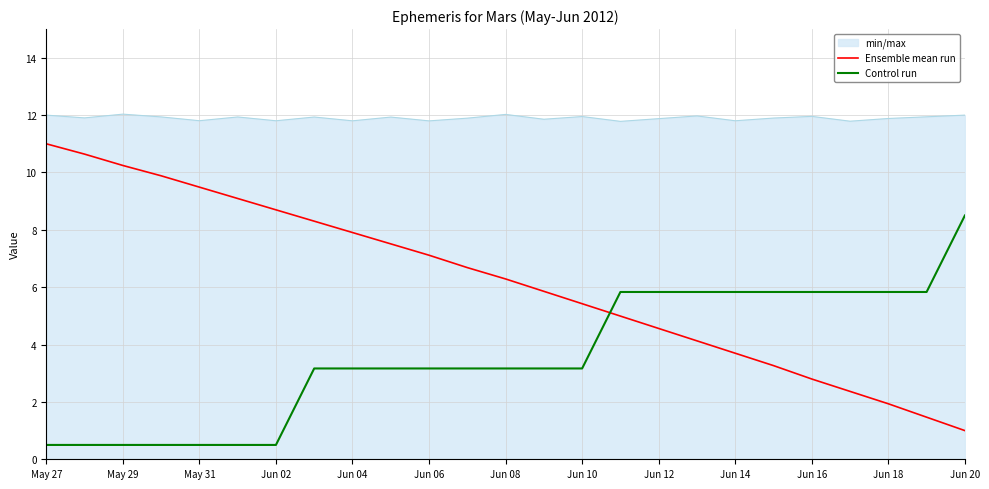

Rank the series by their average value, from highest to lowest.

min/max, Ensemble mean run, Control run